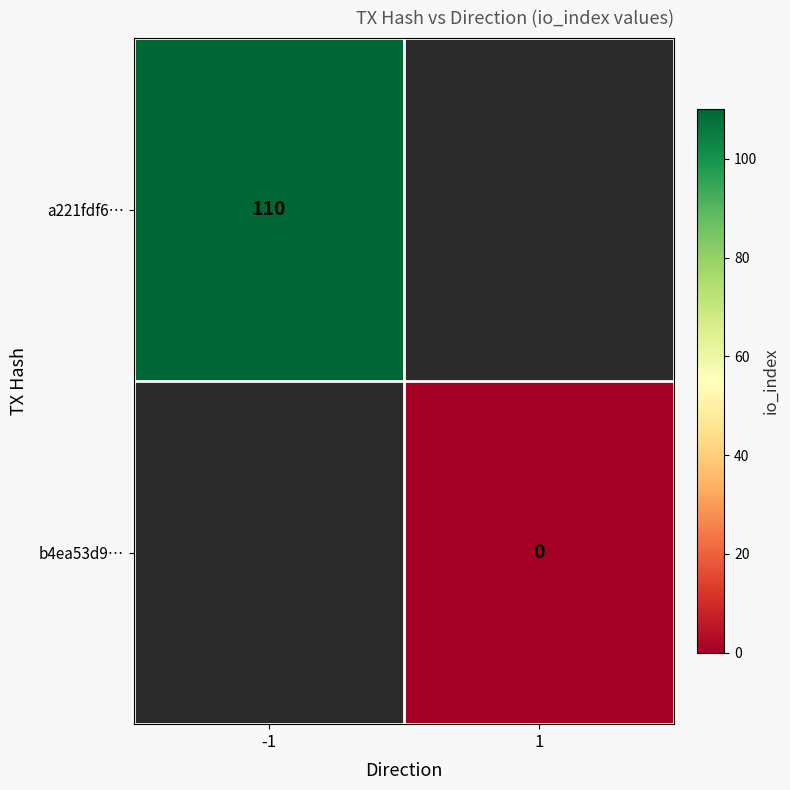

How many series are shown in this chart?

2